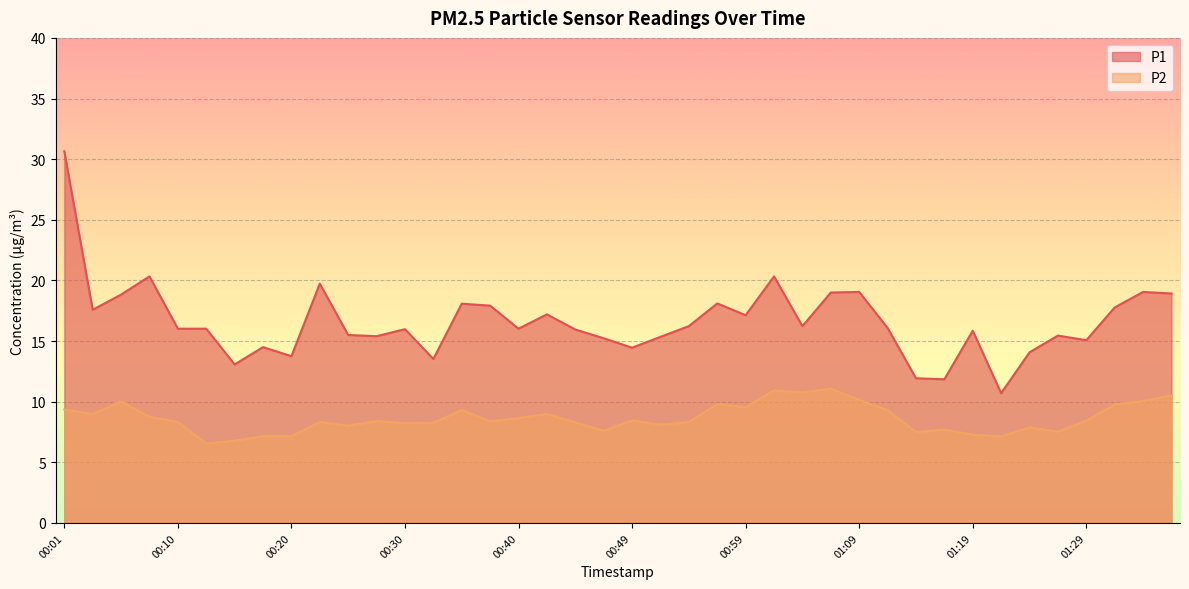

How many data points in P1 are above 16?

22